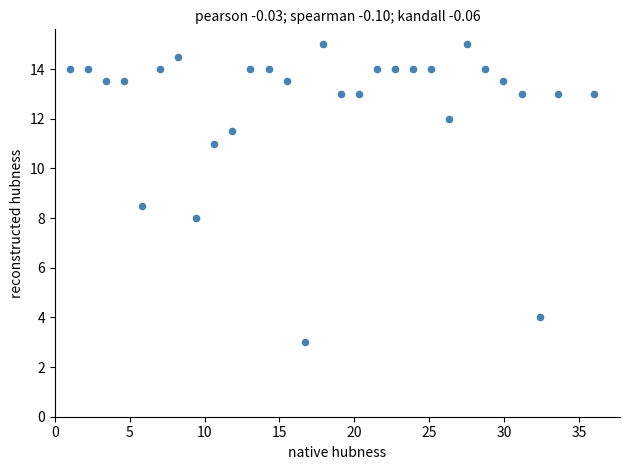

What is the range of X values (max minus min)?

35.0